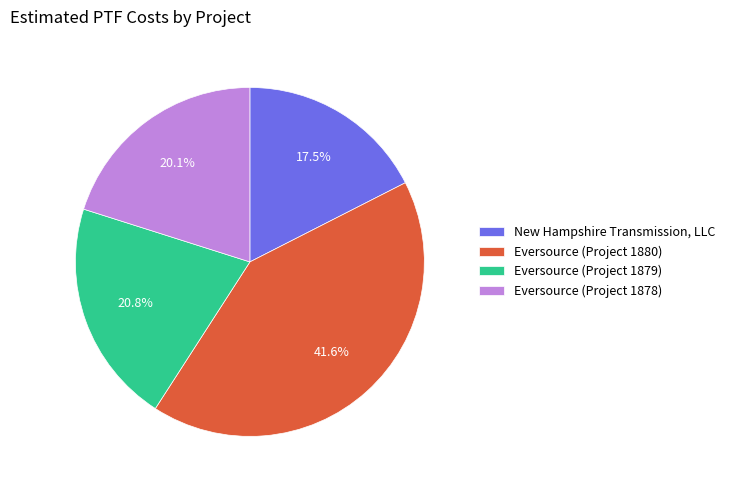

Which slice is the largest?

Eversource (Project 1880)